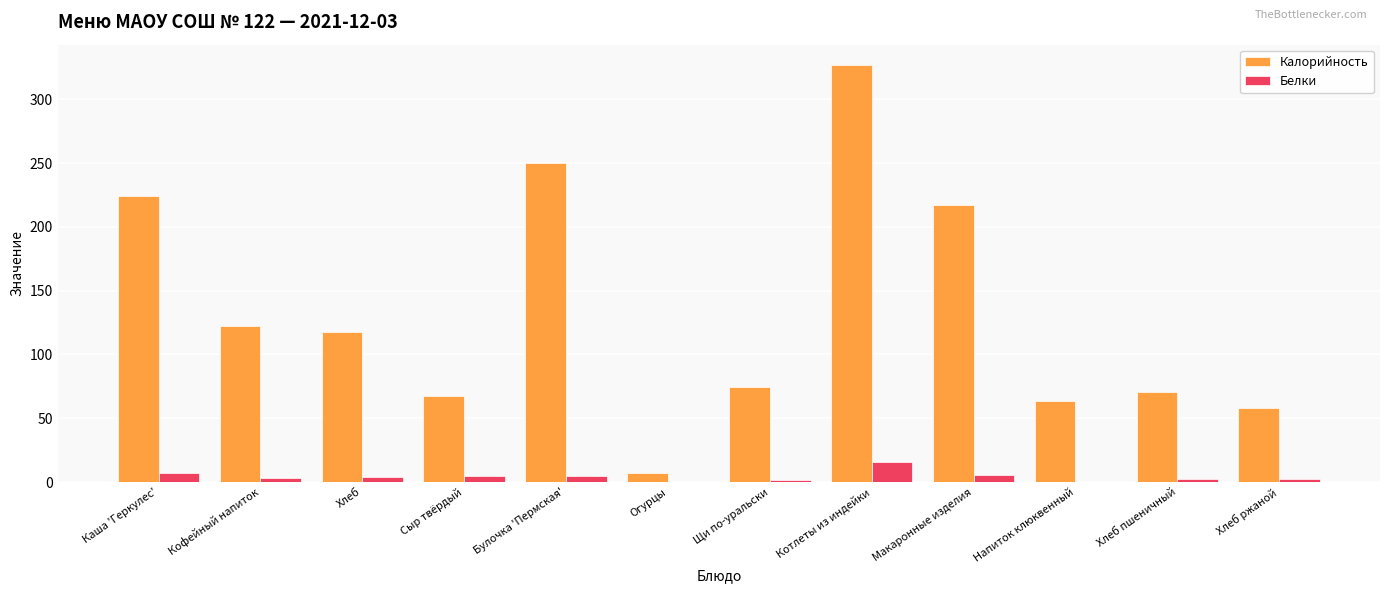

Is the value of Калорийность at Булочка 'Пермская' greater than the value of Белки at Хлеб пшеничный?

Yes